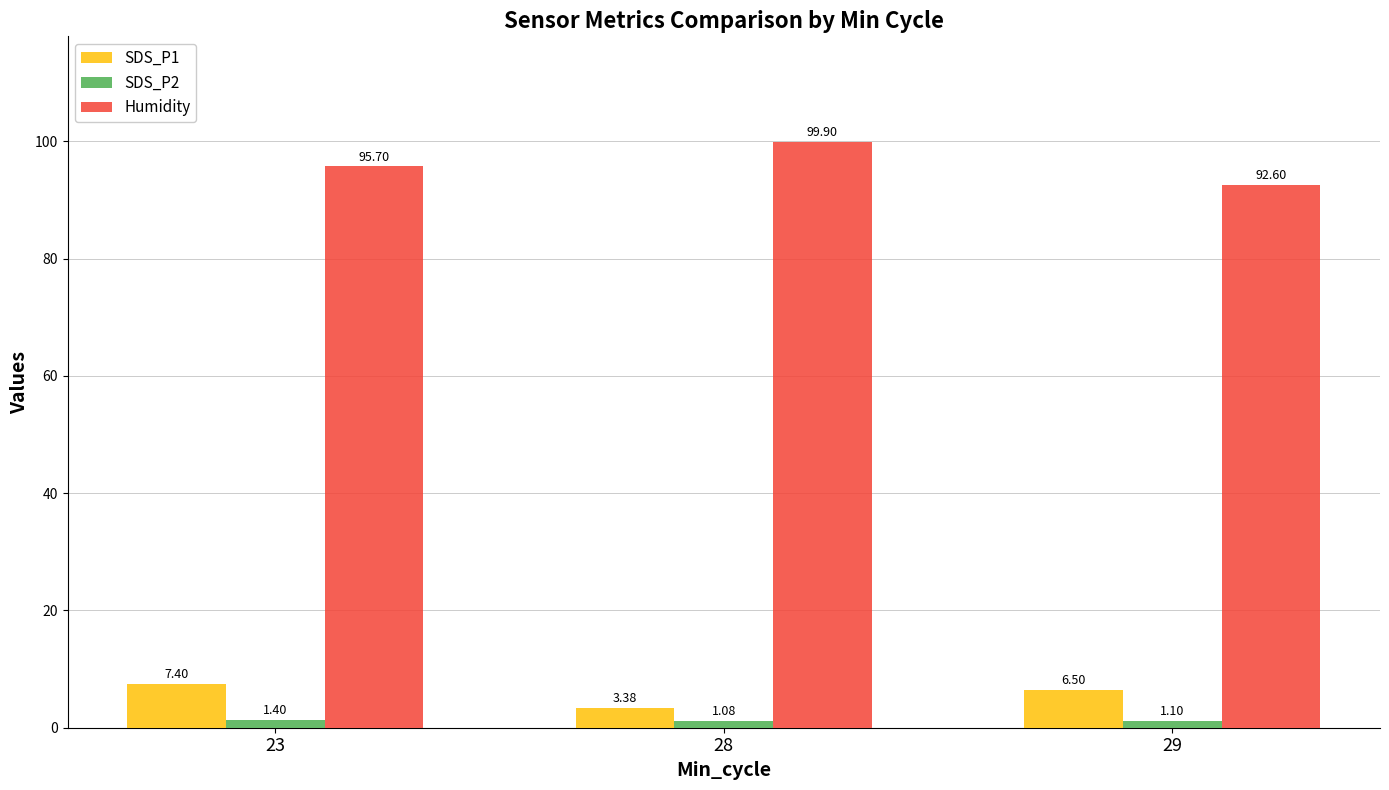

At which category is the sum across all series the highest?

23